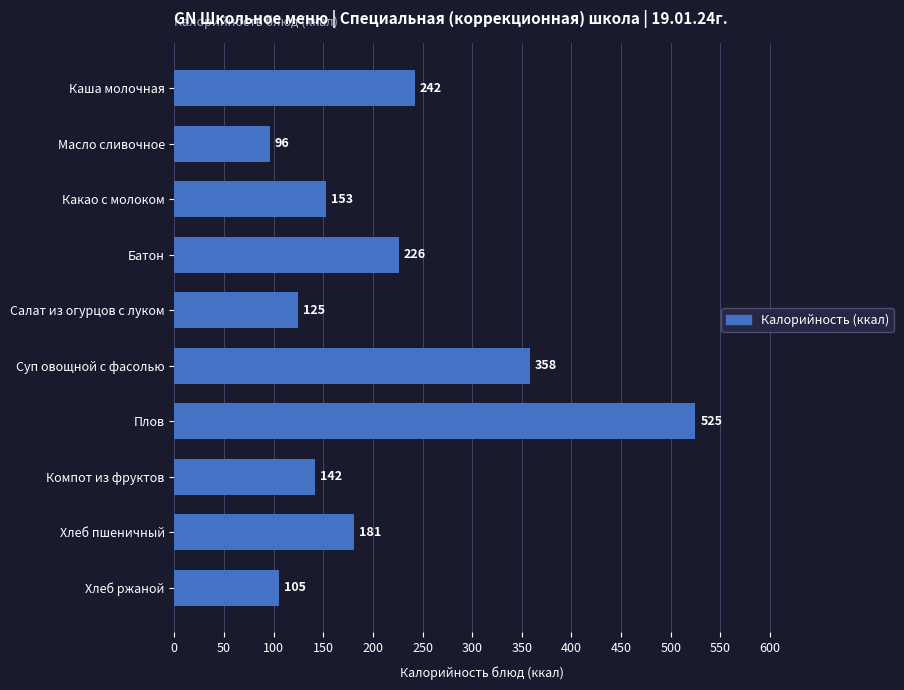

Which has a higher value, Компот из фруктов or Какао с молоком?

Какао с молоком